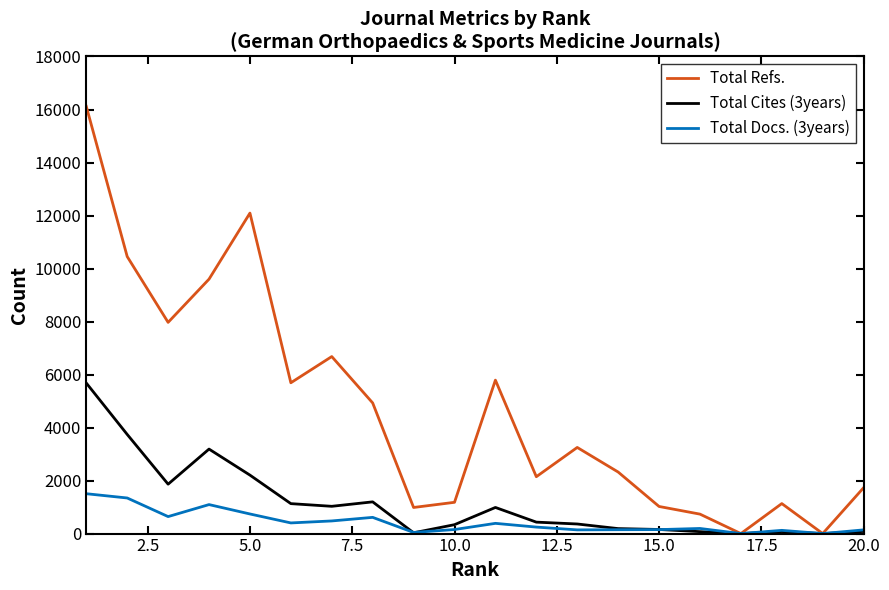

List the series in order of their overall mean, highest first.

Total Refs., Total Cites (3years), Total Docs. (3years)